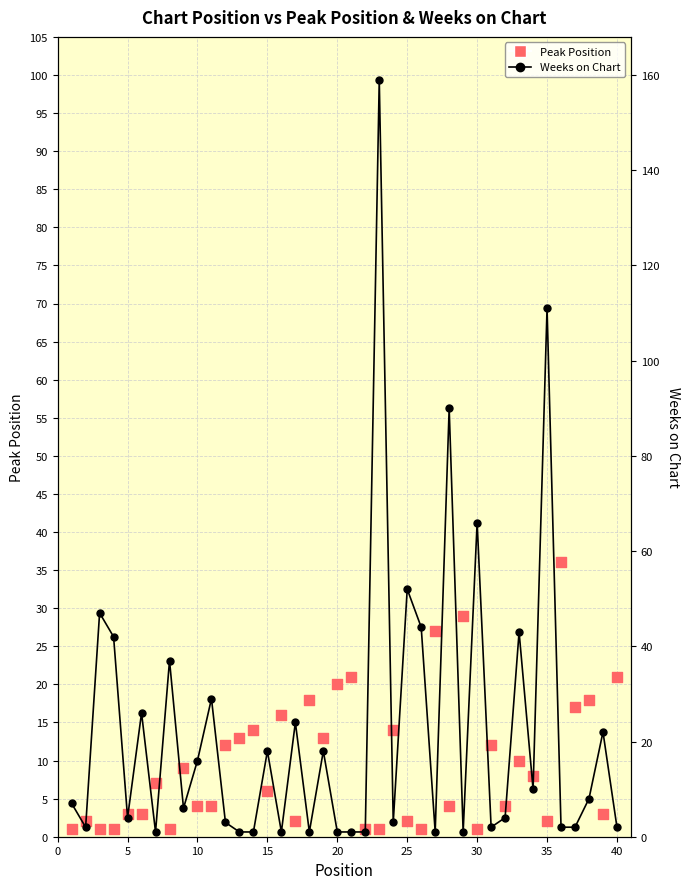

Which series reaches the minimum Y coordinate?

Peak Position